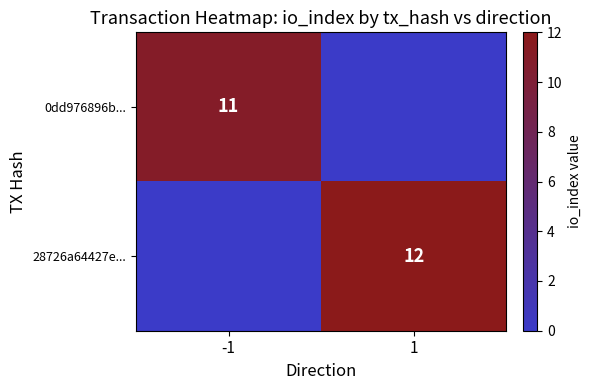

Is it true that 28726a64427e... equals 17 at 1?

False